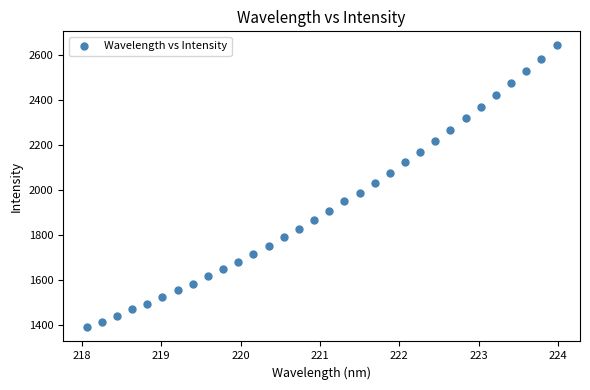

What is the range of Y values (max minus min)?

1256.0